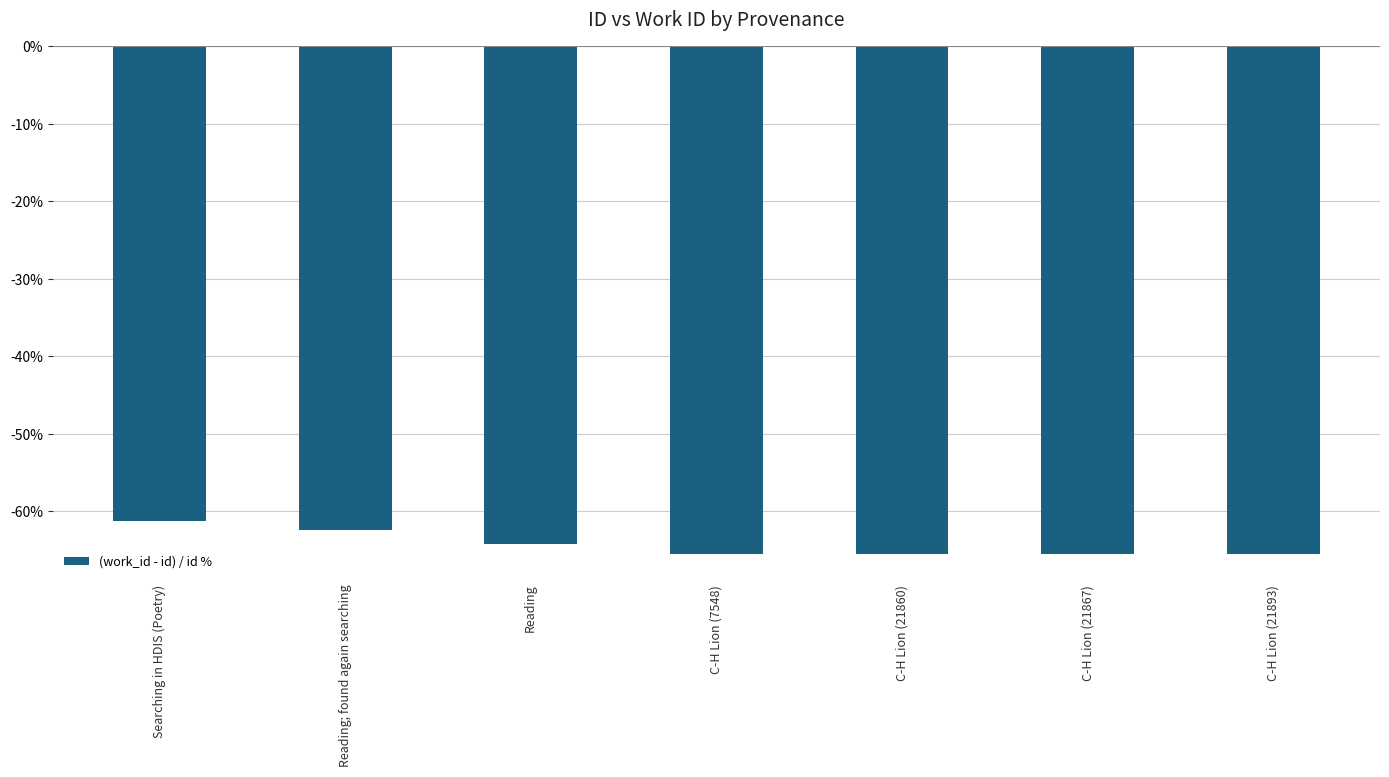

How many data points are above -65?

3